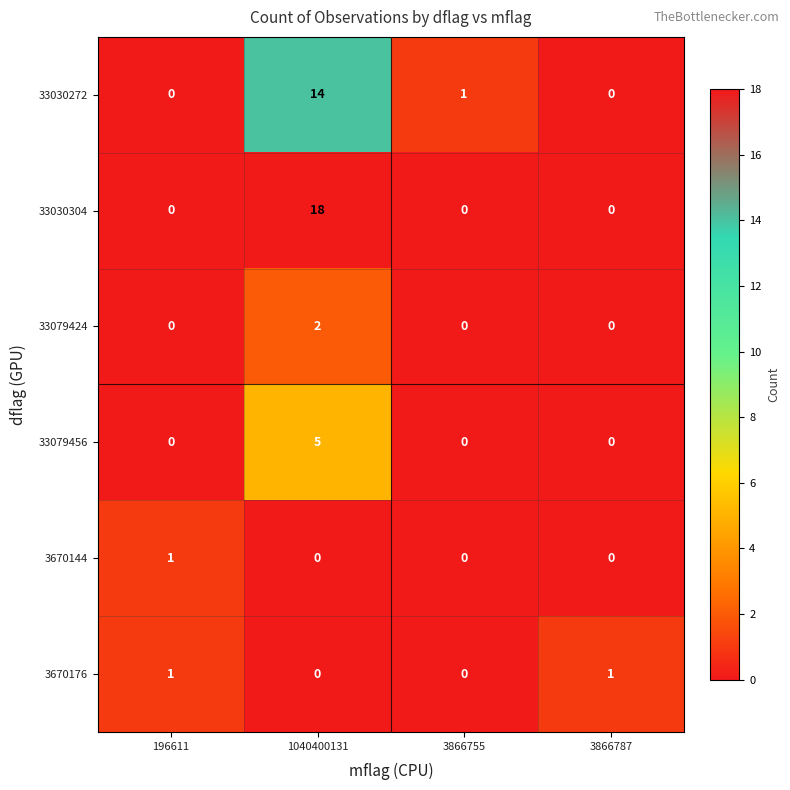

The value of 3670144 at 196611 is 0. True or false?

False